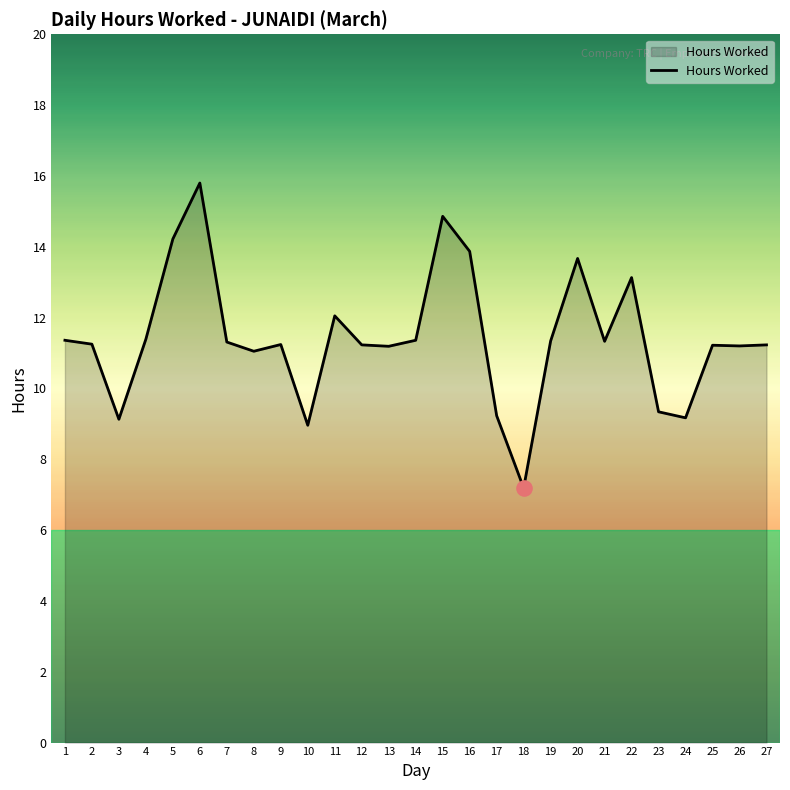

Approximately how many times larger is the value at 13 compared to 16?

0.8